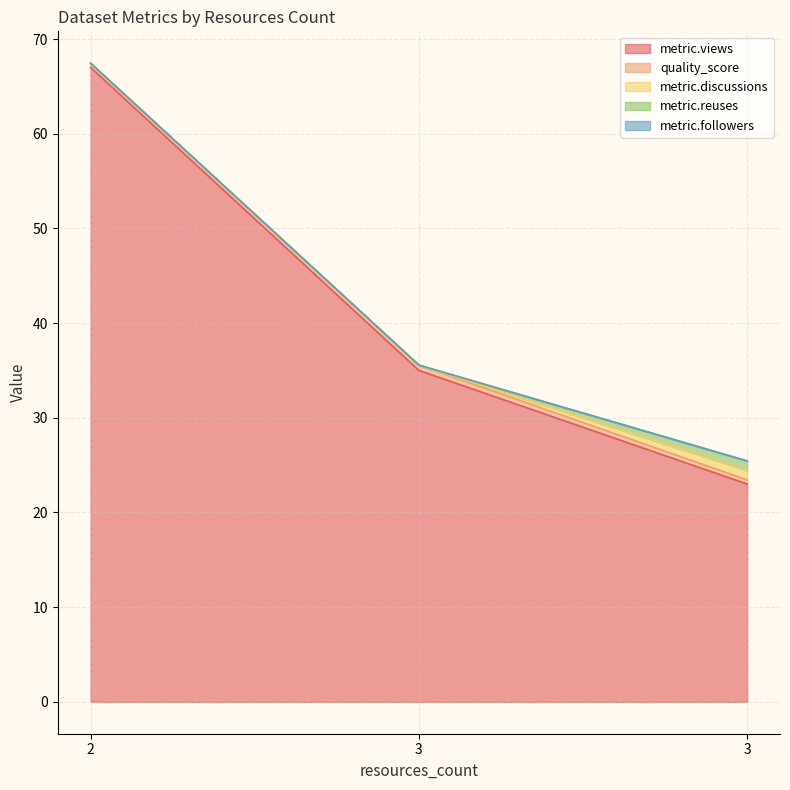

Which label corresponds to the largest value in the chart?

2